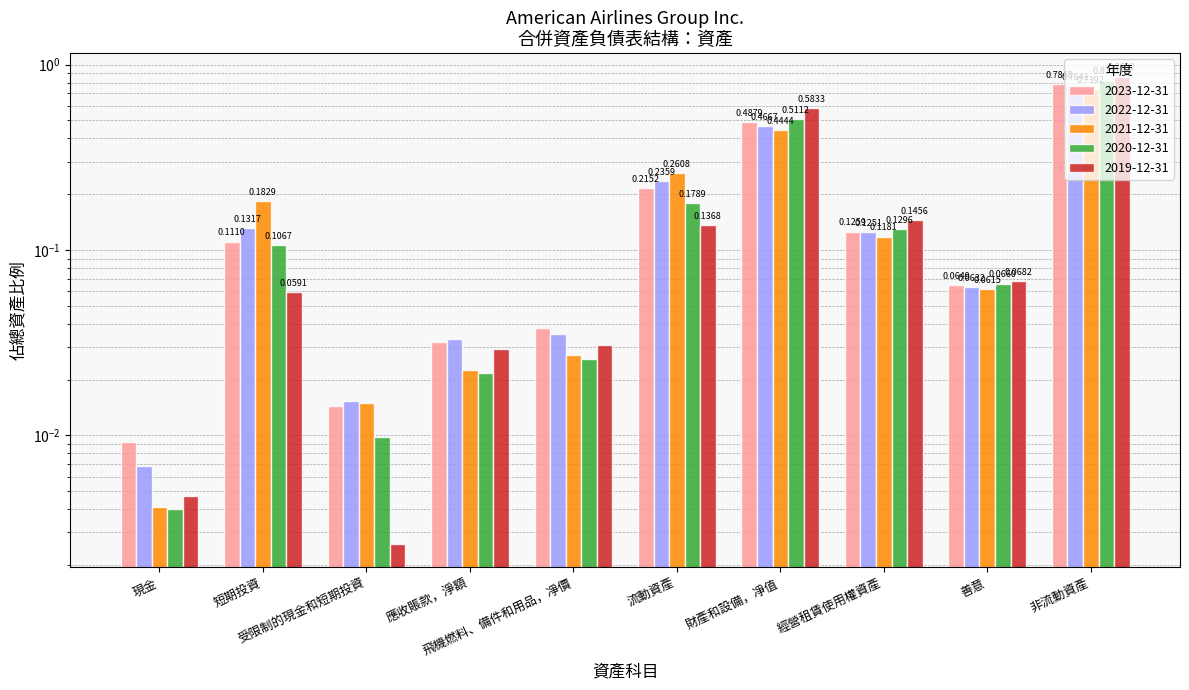

How many data points does each series have?

10